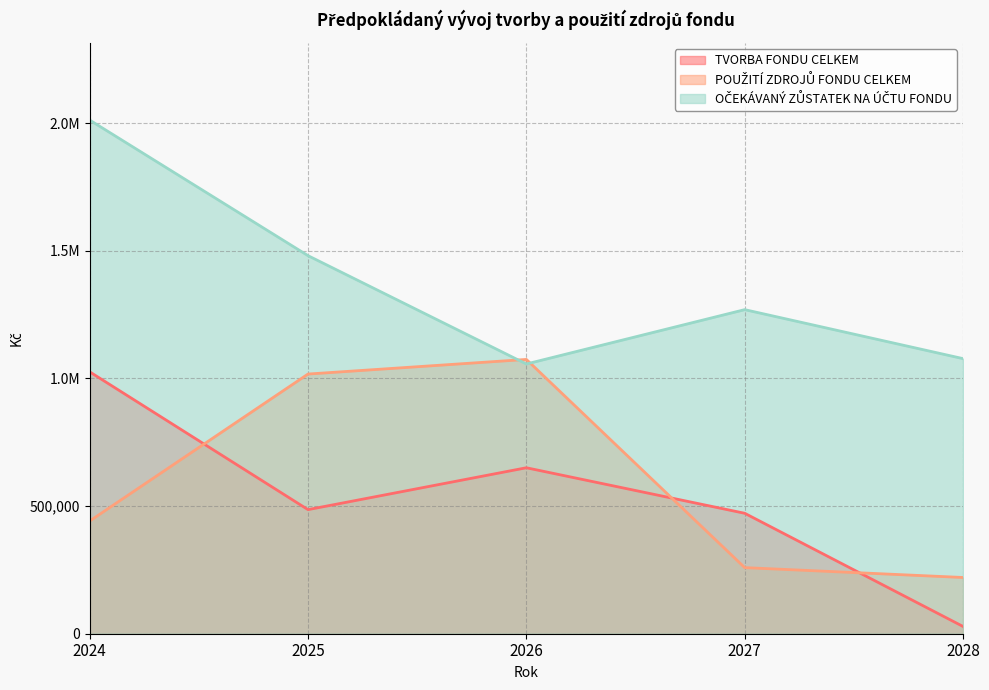

How many times do POUŽITÍ ZDROJŮ FONDU CELKEM and OČEKÁVANÝ ZŮSTATEK NA ÚČTU FONDU cross each other?

2